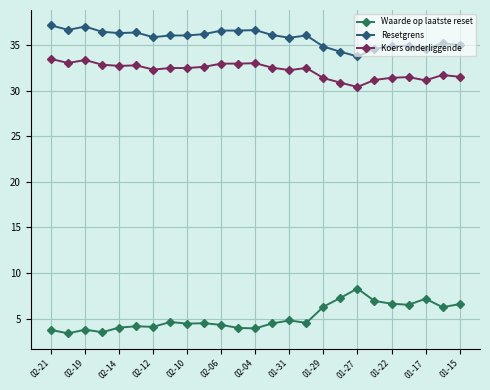

What are all the series names shown in the legend?

Waarde op laatste reset, Resetgrens, Koers onderliggende